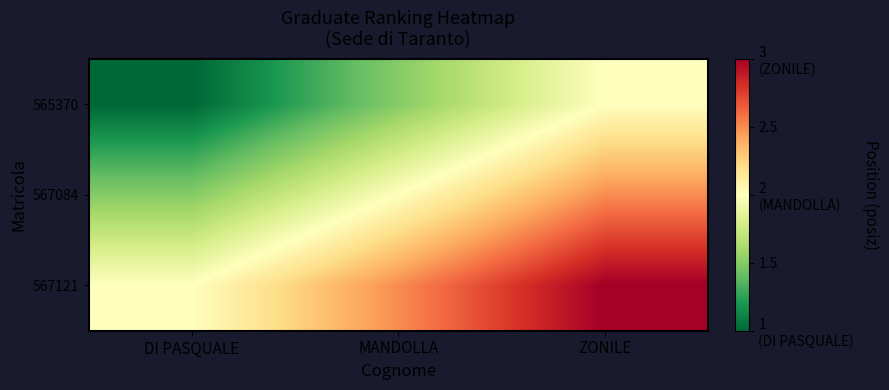

Reading left to right, transcribe all the data shown in this chart.

565370: DI PASQUALE=1.0	MANDOLLA=1.5	ZONILE=2.0
567084: DI PASQUALE=1.5	MANDOLLA=2.0	ZONILE=2.5
567121: DI PASQUALE=2.0	MANDOLLA=2.5	ZONILE=3.0